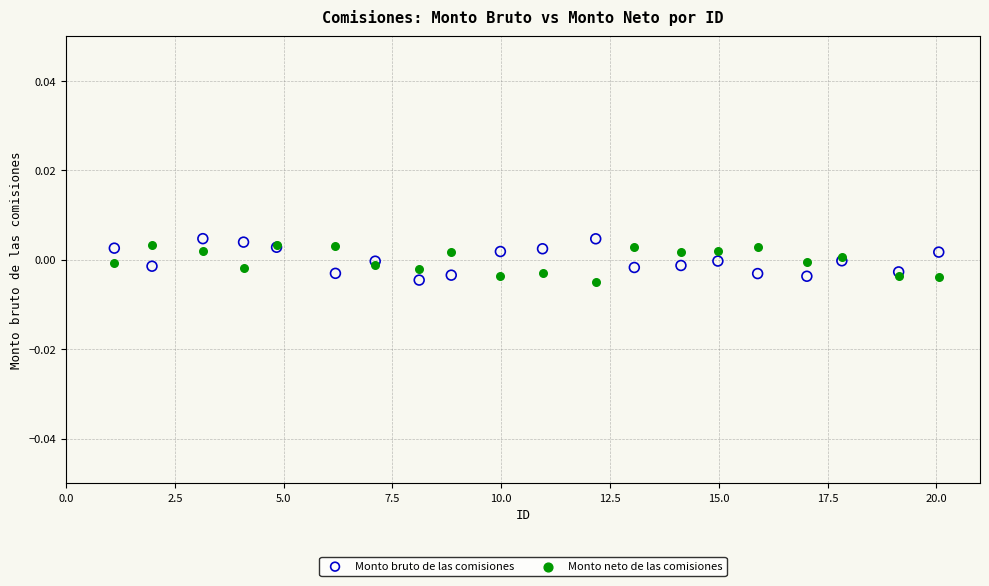

Which series contains the highest Y value?

Monto bruto de las comisiones